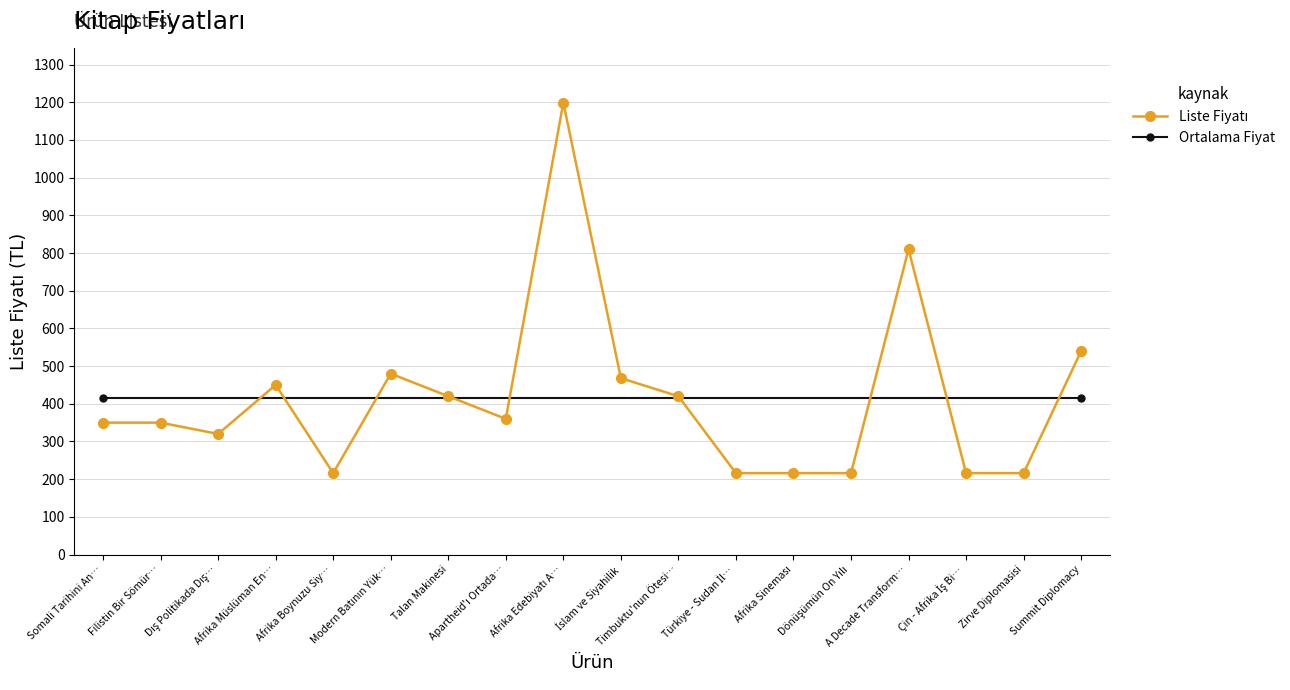

True or false: the data shows 356 at Çin - Afrika İş Bi….

False